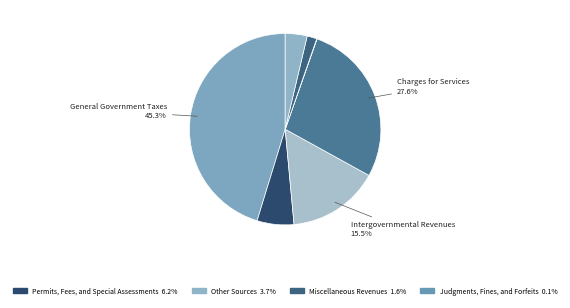

To the nearest percent, what is the difference between the largest and smallest slice percentages?

45%